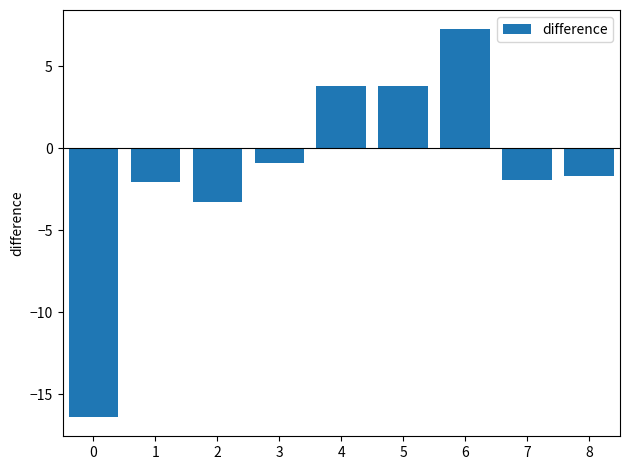

The value at 1 is -2.0. True or false?

True